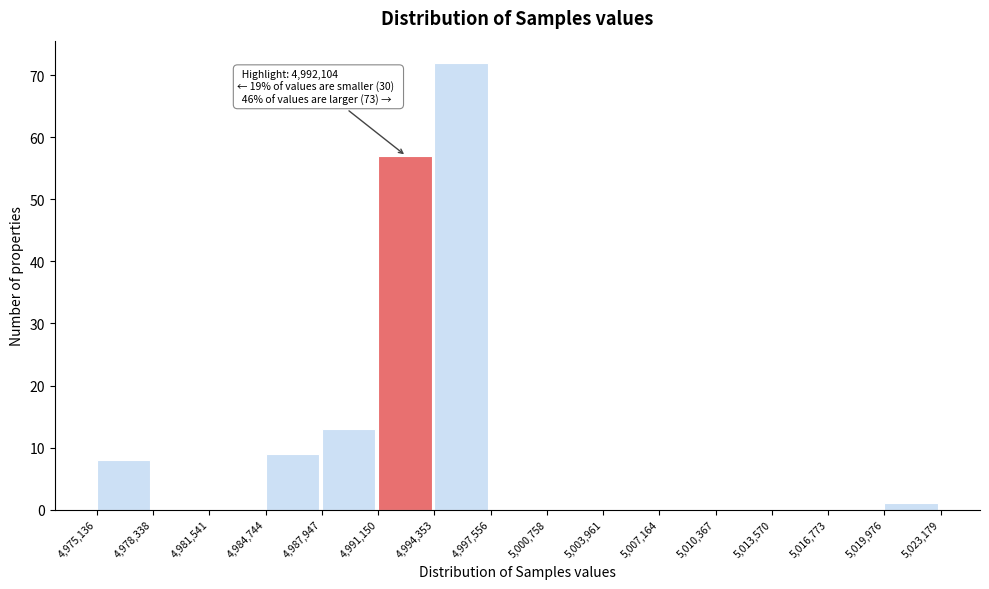

Which range on the x-axis has the tallest bar?

4,994,353 to 4,997,556